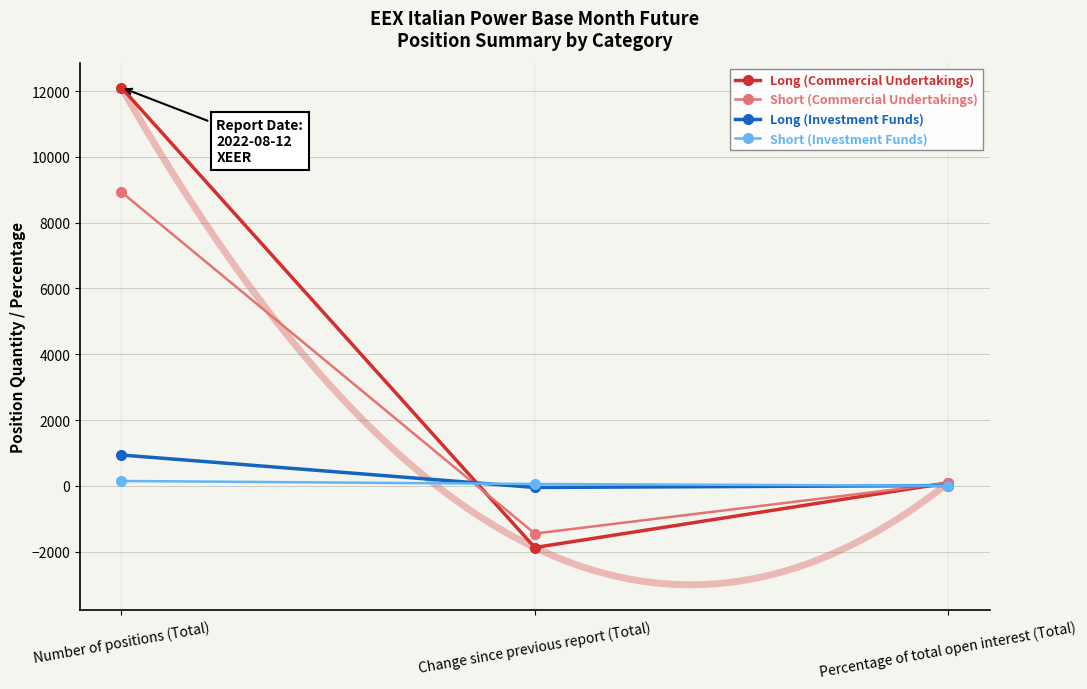

How many values in Short (Commercial Undertakings) are above zero?

2